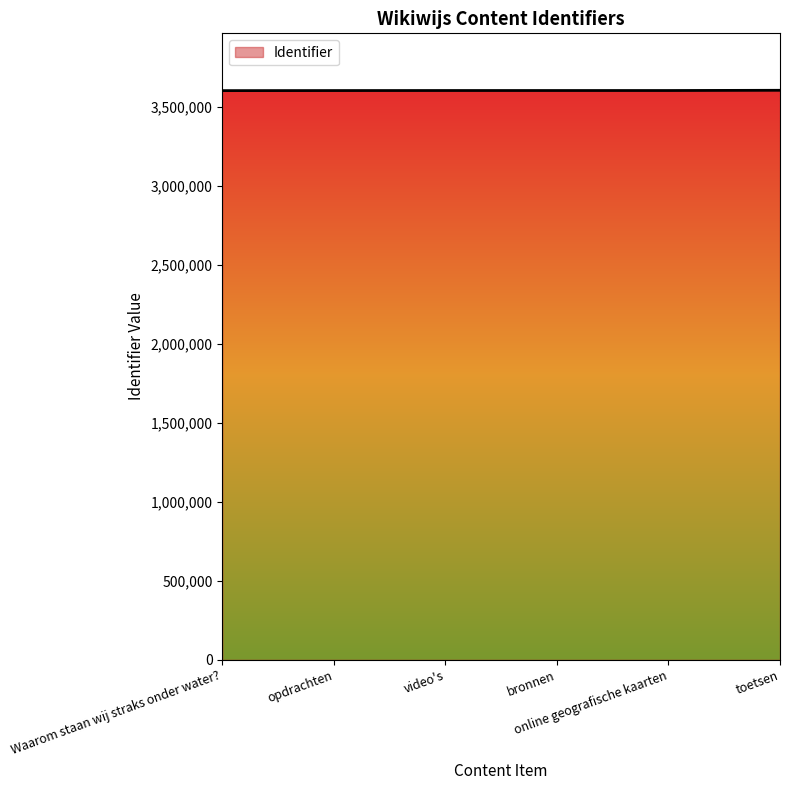

What is the sum of all values?

21608280